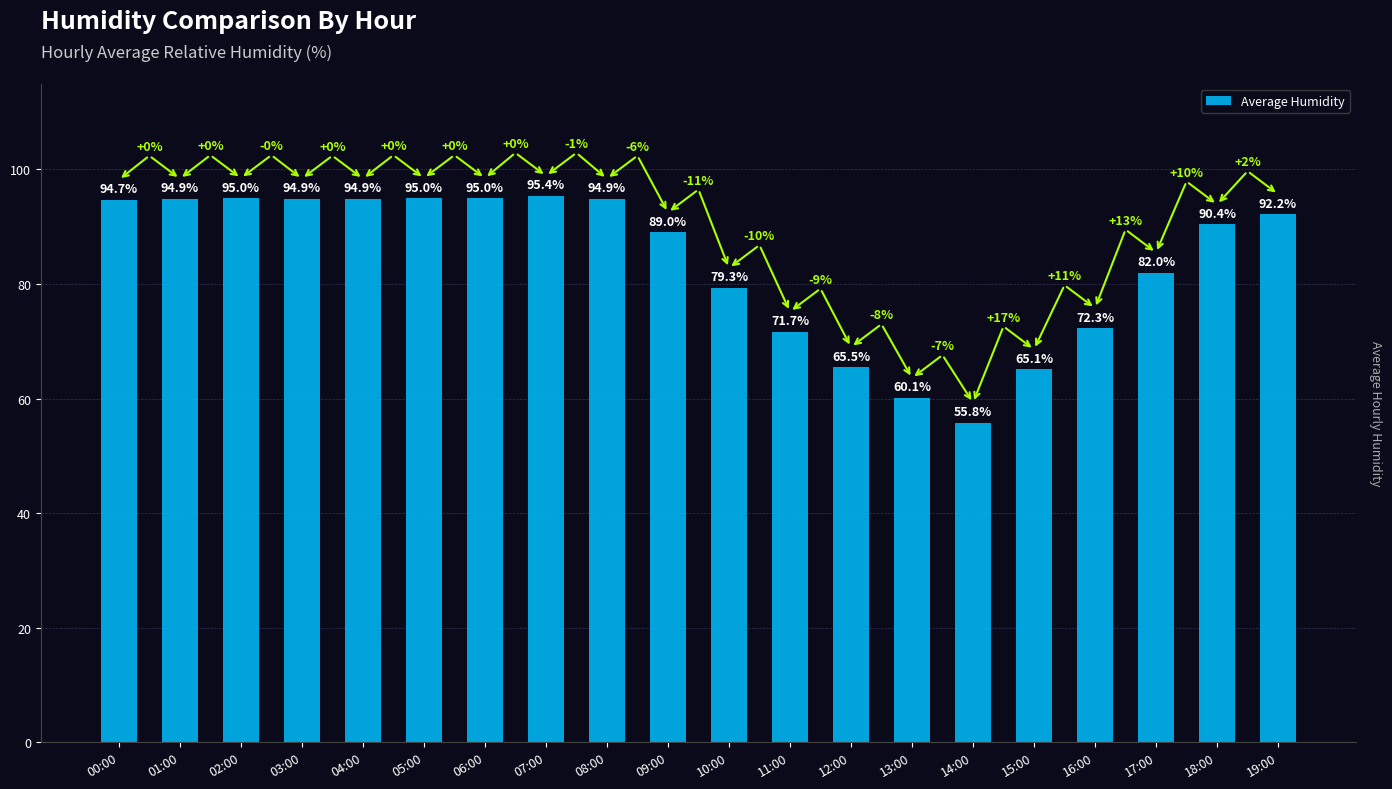

Read the value at 08:00.

94.9